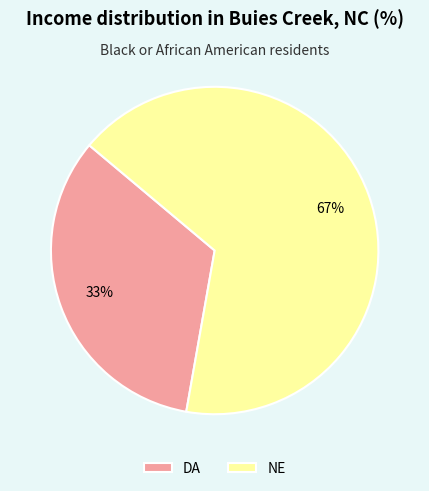

How many slices are in this pie chart?

2